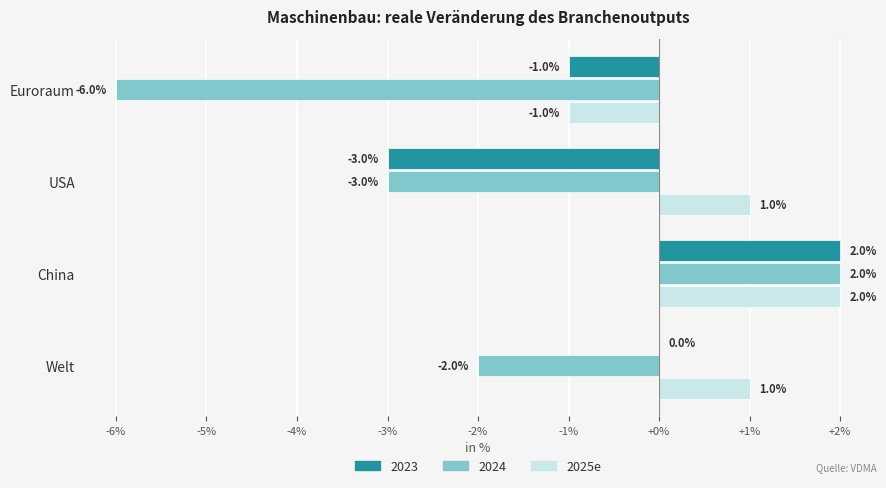

Which label corresponds to the largest value in the chart?

China